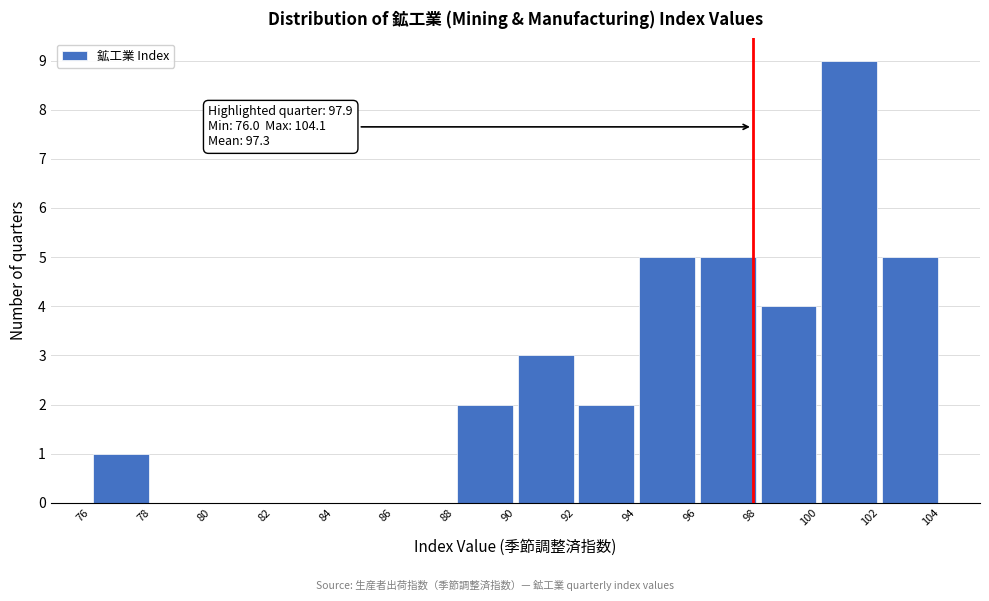

Over which range of the x-axis is the bar tallest?

100 to 102